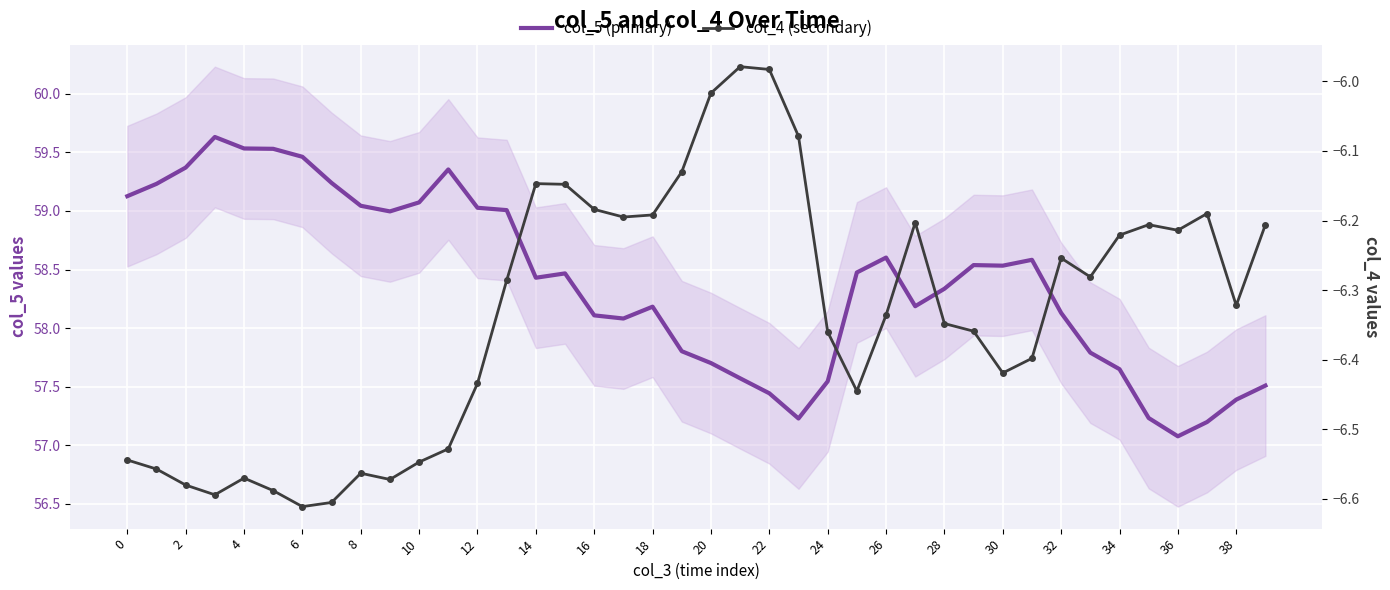

What is the label of the 40th point from the left?

39